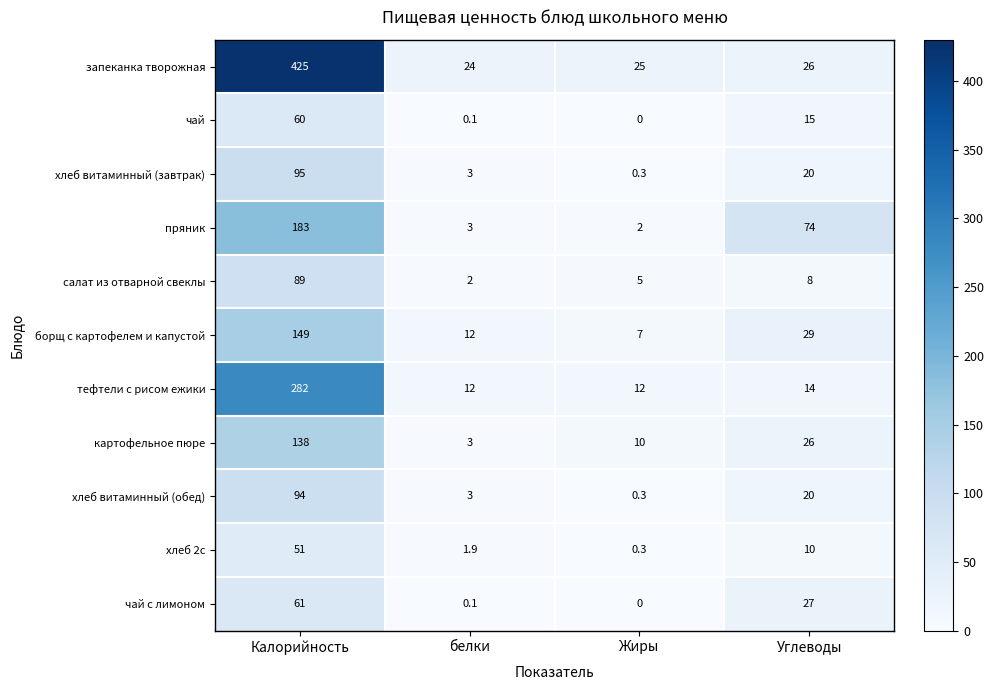

Where does the чай series first go above 15?

Калорийность